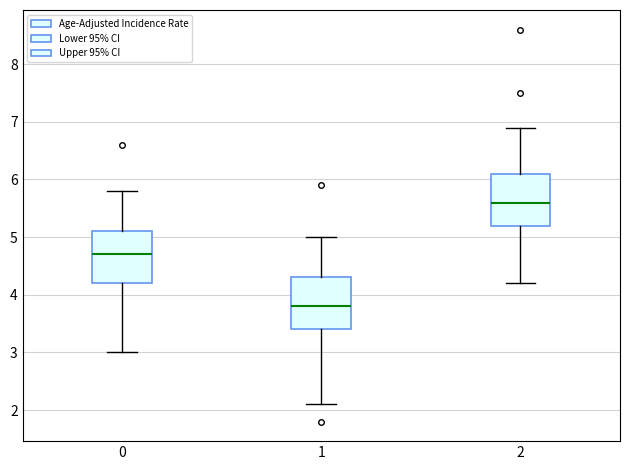

Reading left to right, transcribe this box plot: for each box, give where its median line is, the range the box spans, and where its two whiskers end, as read against the y-axis. The values are not printed on the chart, so give them approximately, as read against the axis.

0: median 4.7, box 4.2 to 5.1, whiskers 3.0 to 5.8
1: median 3.8, box 3.4 to 4.3, whiskers 2.1 to 5.0
2: median 5.6, box 5.2 to 6.1, whiskers 4.2 to 6.9